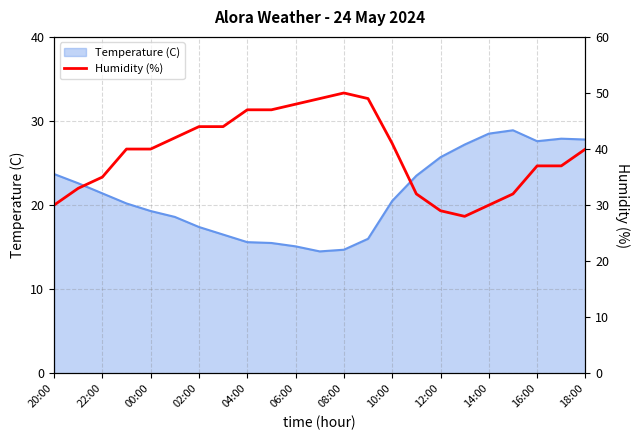

Does the chart have visible grid lines?

Yes